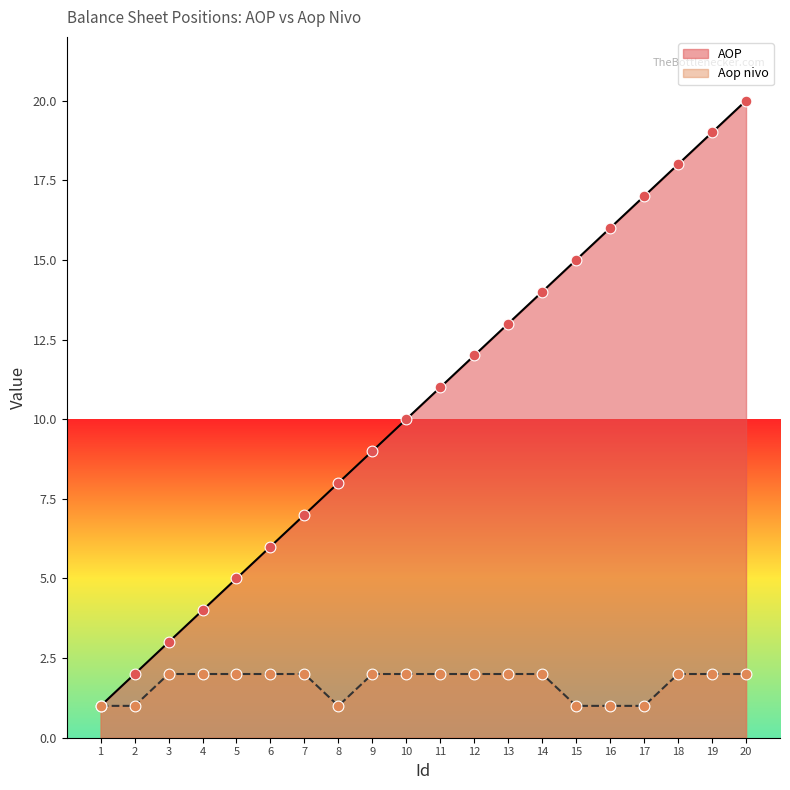

Which series reaches the minimum Y coordinate?

AOP